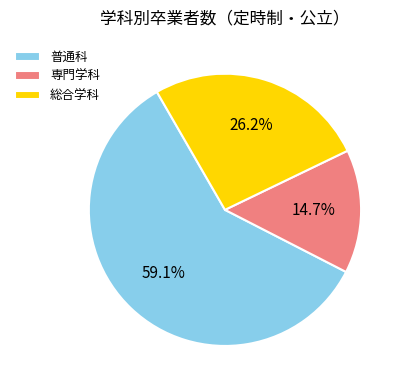

Count the number of slices in the pie.

3